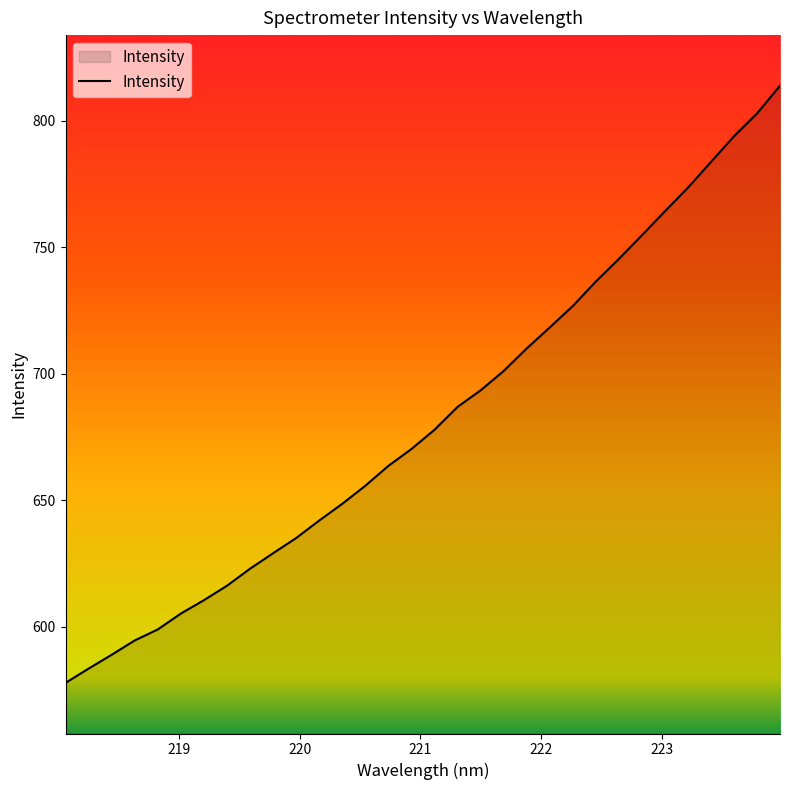

What is the difference between the maximum and minimum values?

236.0